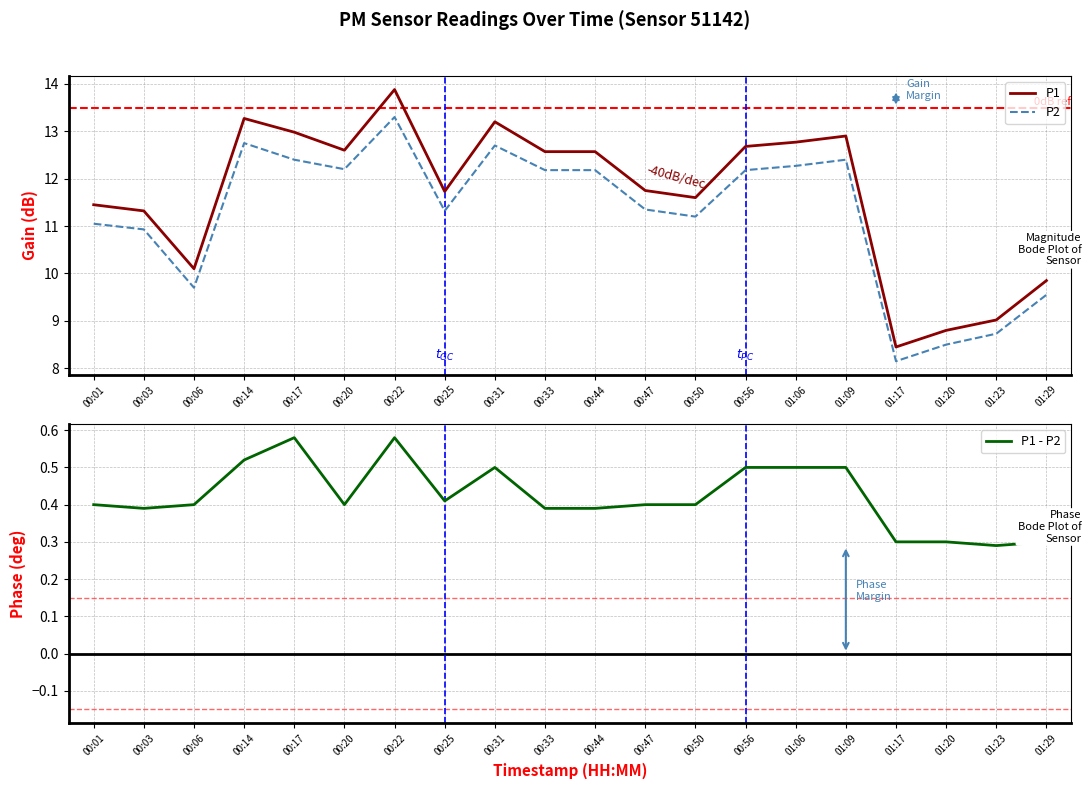

Which series changed the most between 01:06 and 01:23?

P1